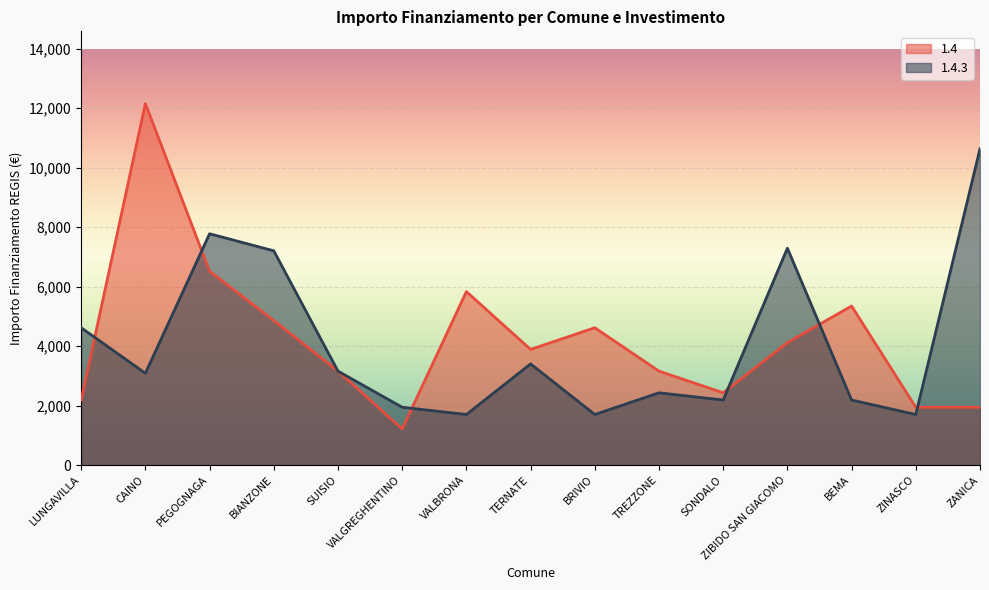

What is the sum of the 1.4 values at PEGOGNAGA and TERNATE?

10405